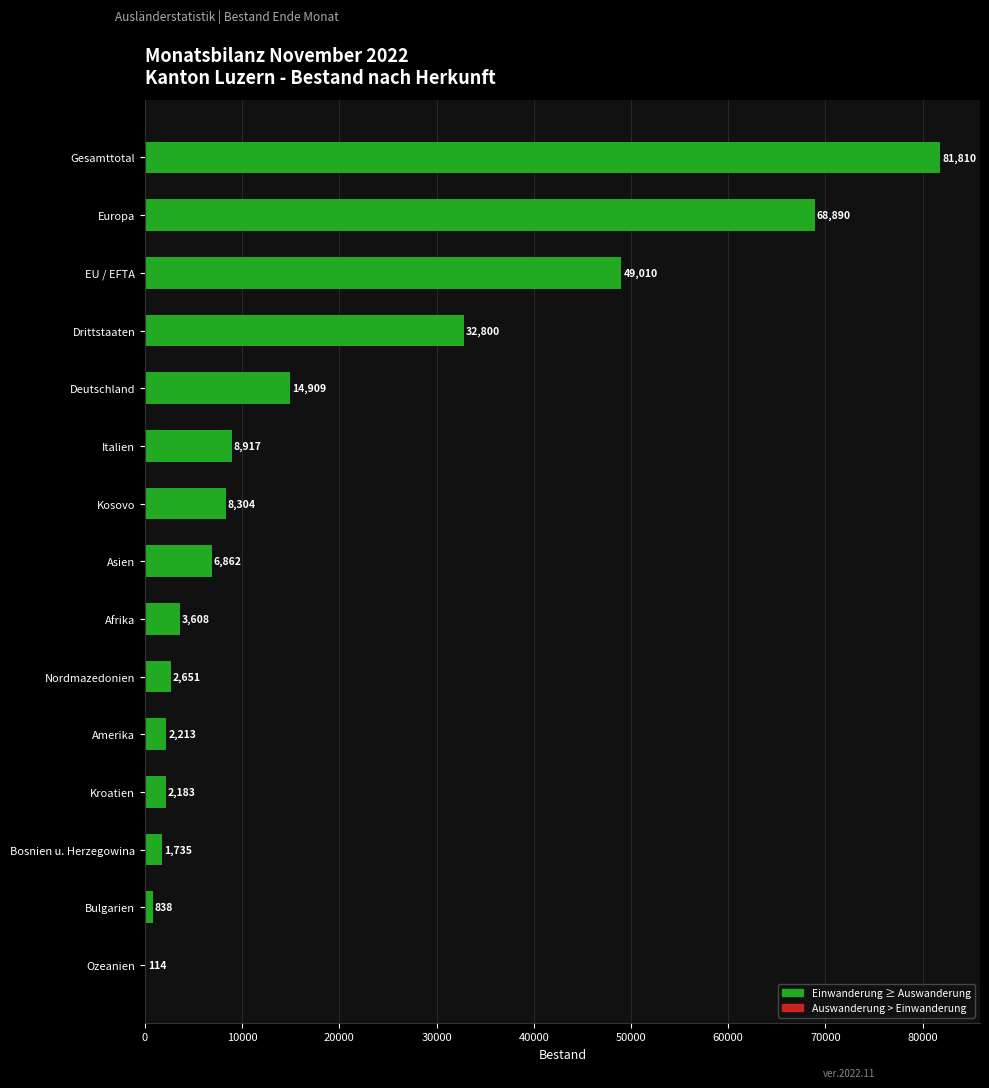

Read the value at Kosovo.

8304